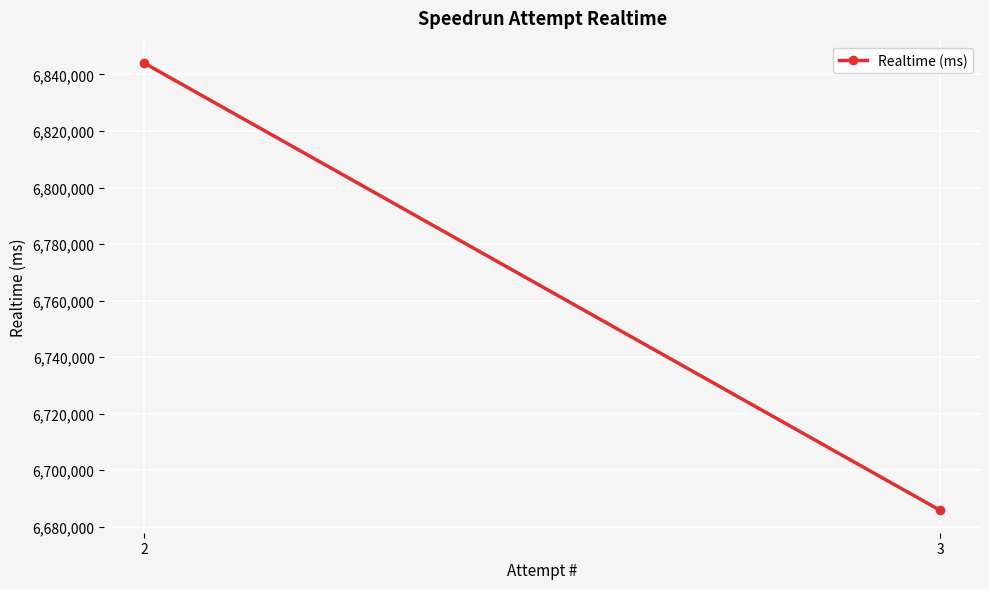

At which label is the value closest to 6764925?

3